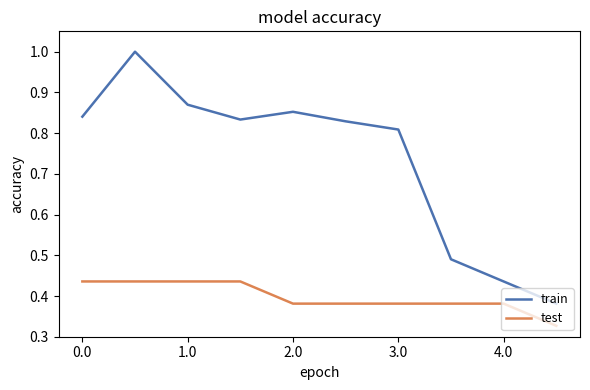

Which series has the largest range (max minus min)?

train